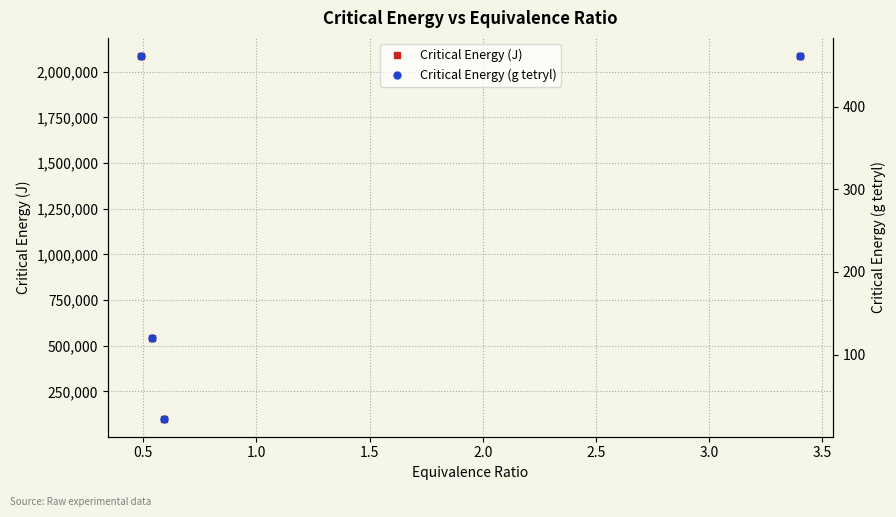

True or false: Critical Energy (g tetryl) has more than 0 points higher than both neighbors.

False